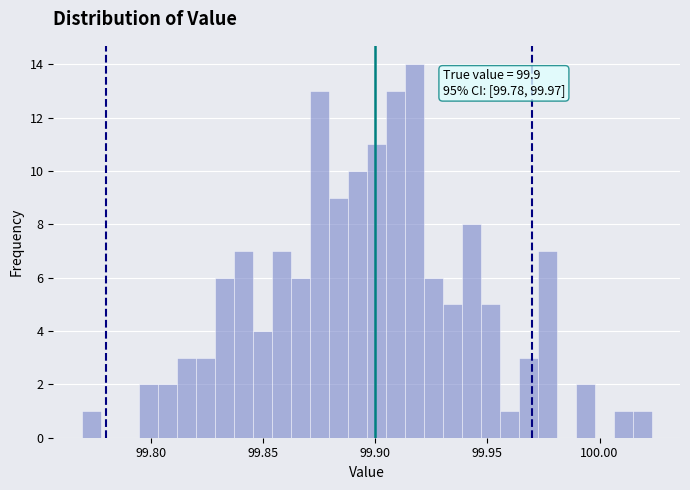

Around what value on the x-axis is the tallest bar? Give the approximate position of its centre, as read against the axis.

99.915